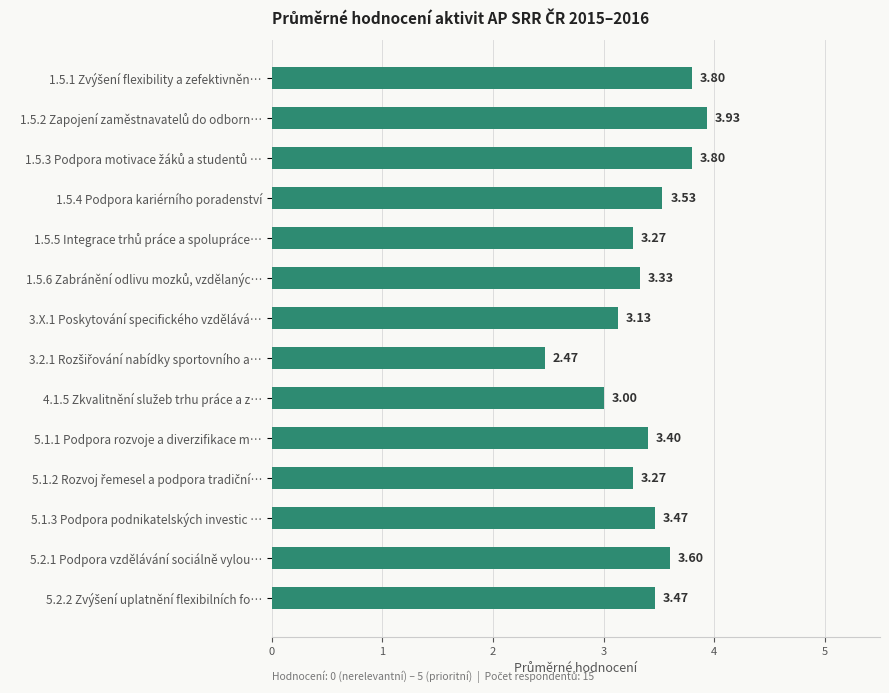

Does the chart contain any negative values?

No